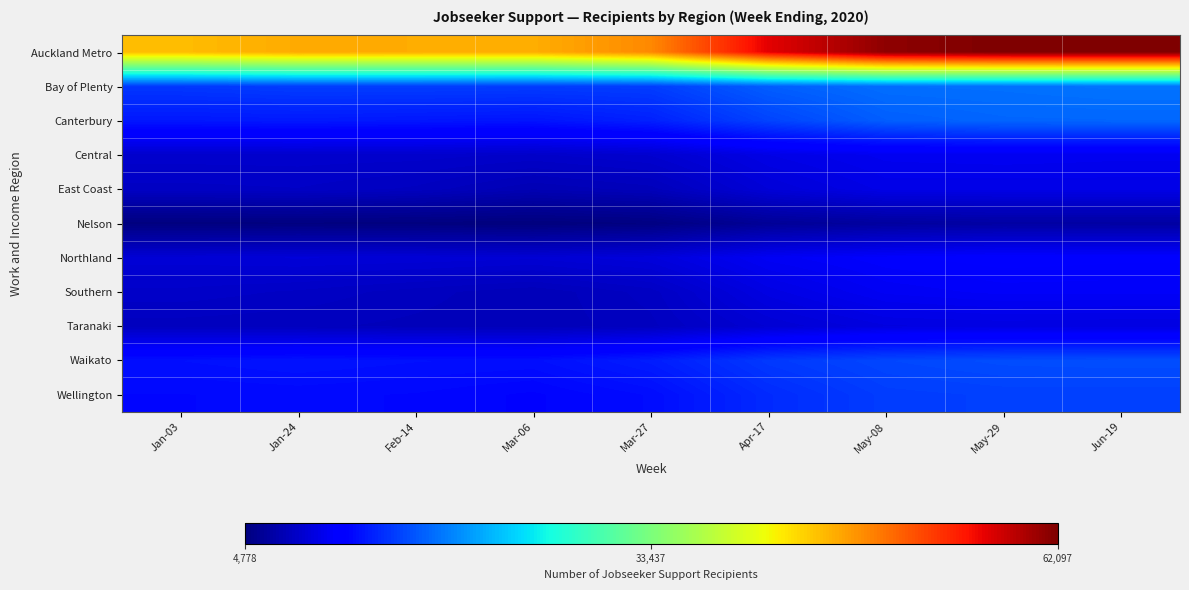

Between Jan-03 and May-08, which series saw the biggest shift?

Auckland Metro